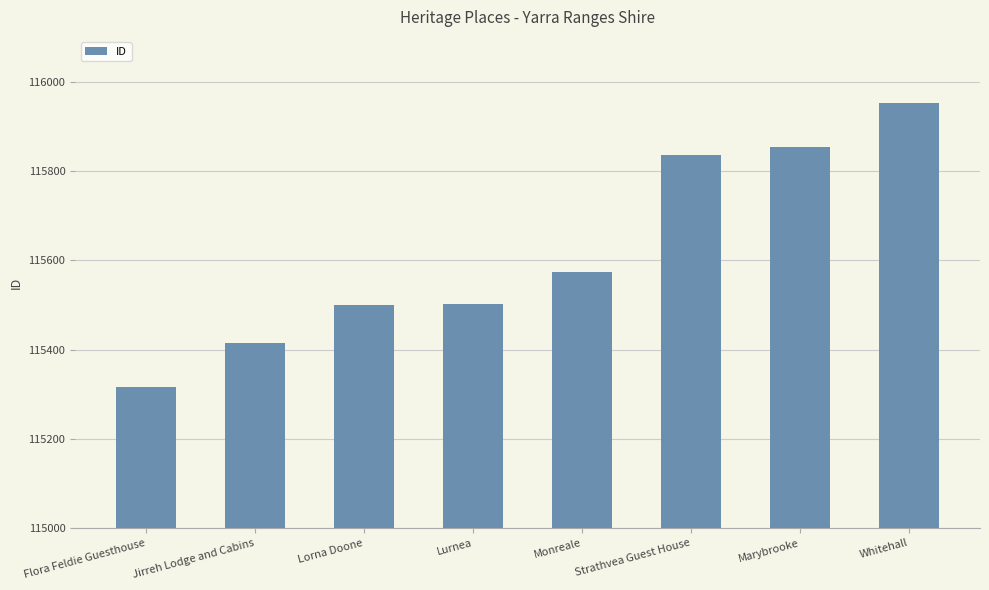

Read the value at Lorna Doone, to the nearest 10.

115500